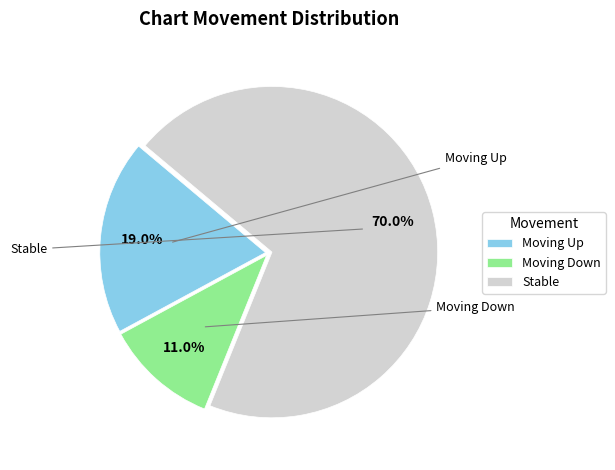

Does any single category account for the majority?

Yes